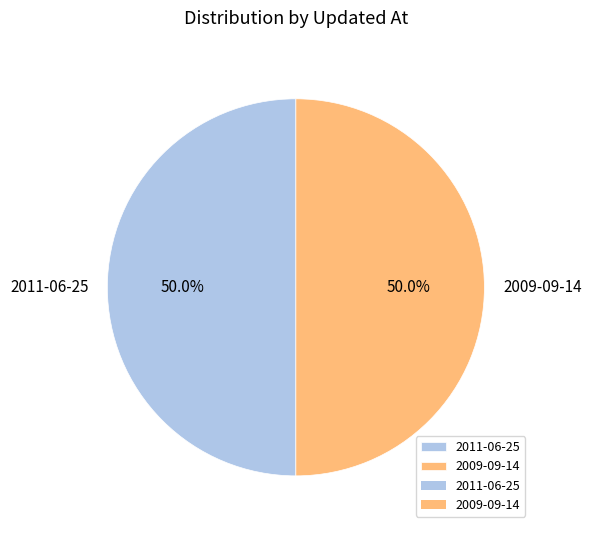

Combined, what portion of the pie is 2011-06-25 and 2009-09-14?

100.0%